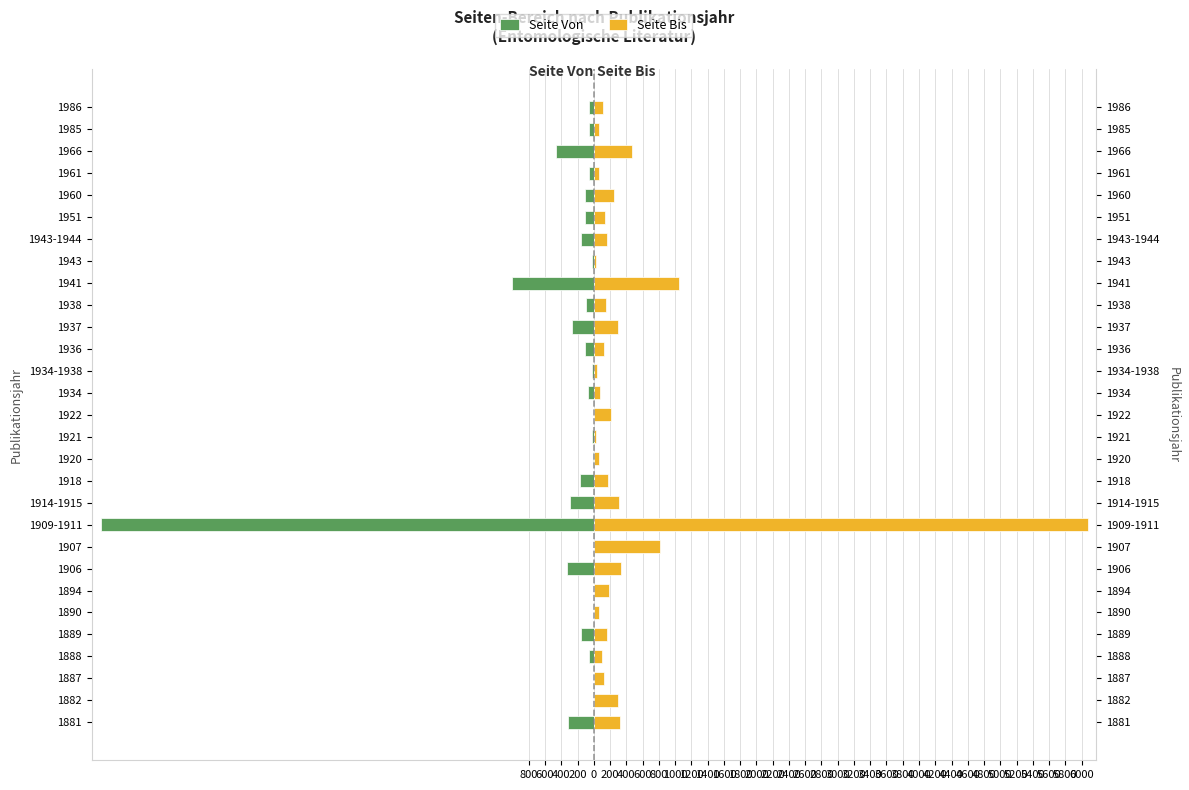

What is the lowest value of the Seite Von series?

-6066